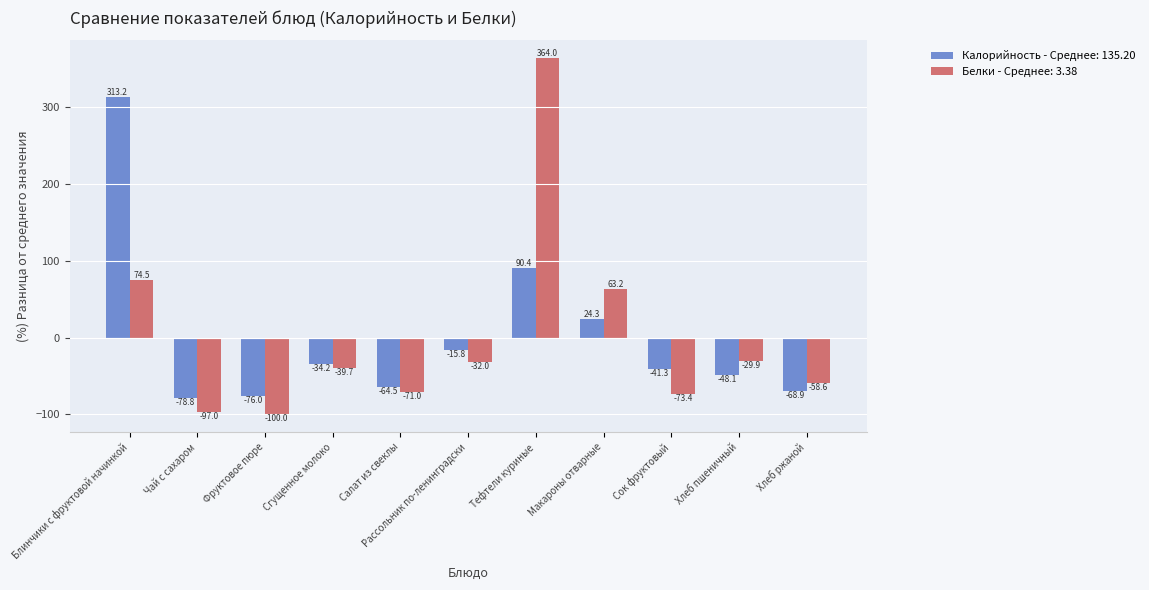

What is the greatest value displayed?

364.0